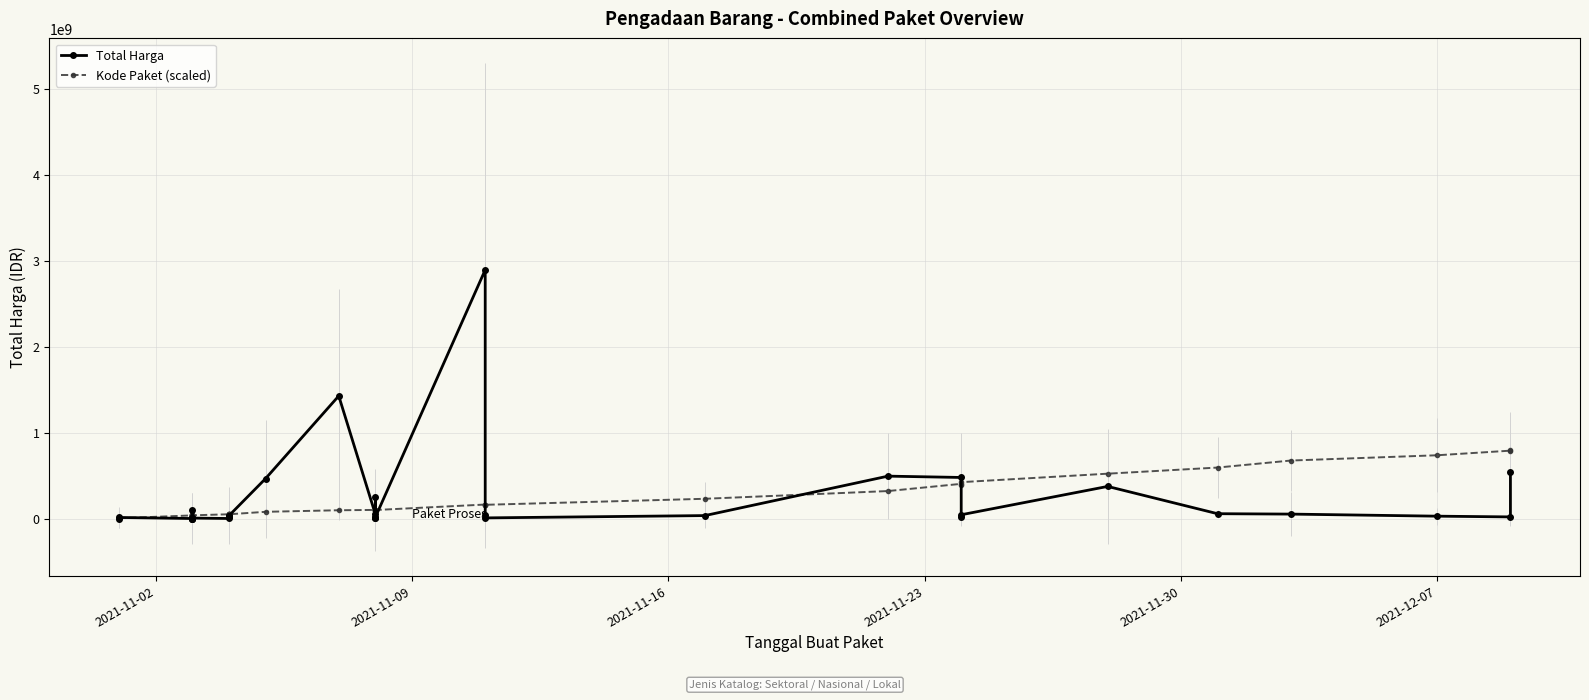

What is the difference between the maximum and minimum values in the Kode Paket (scaled) series?

797852182.2